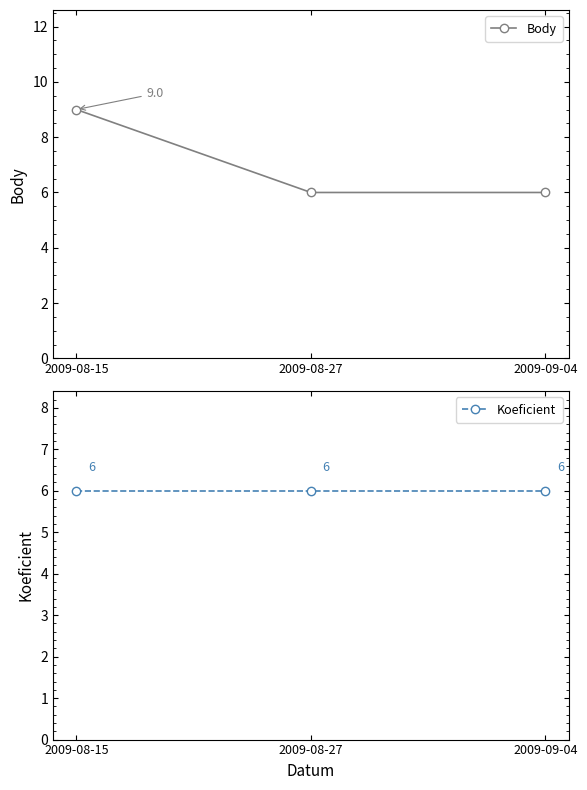

Reading left to right, list all the values displayed in this chart.

Body: 9	6	6
Koeficient: 6	6	6